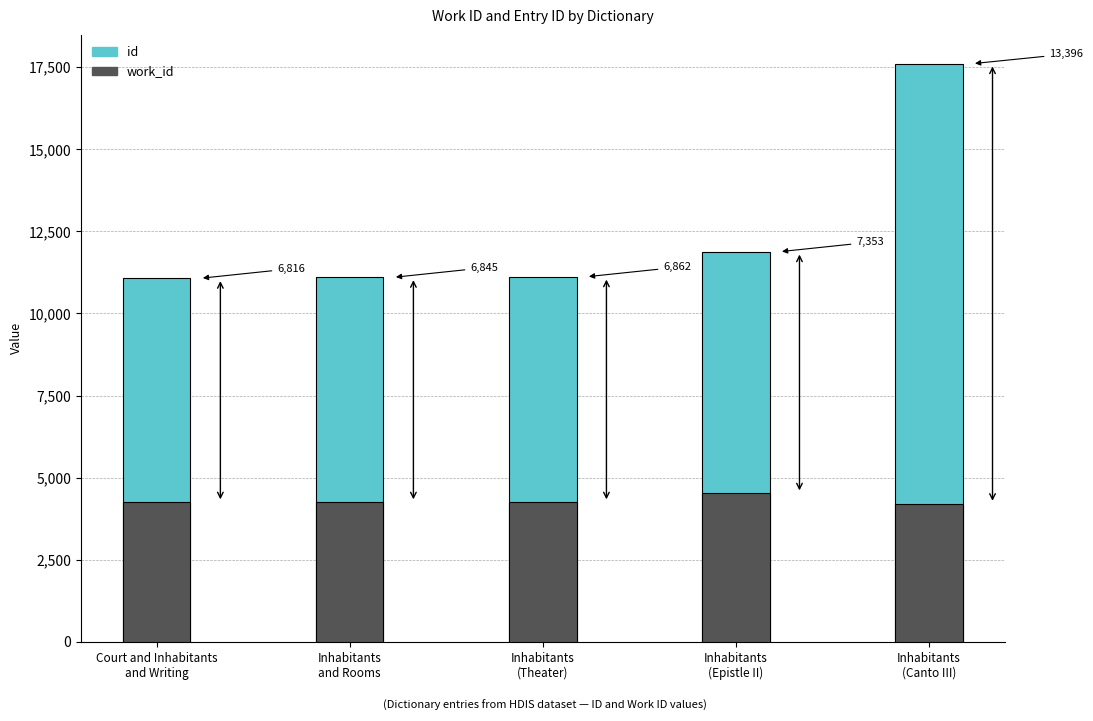

Which series has the widest spread of values?

id